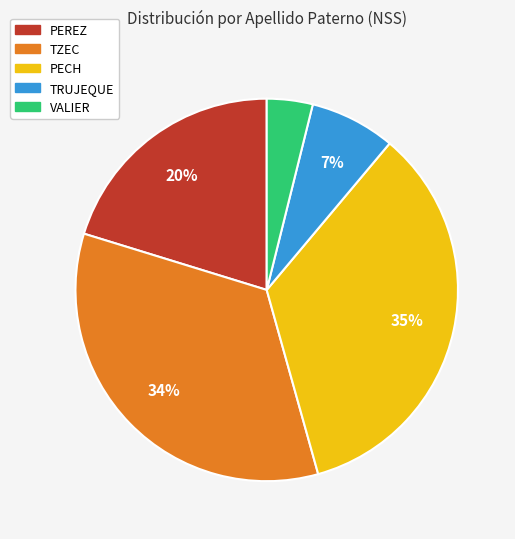

How many slices are in this pie chart?

5